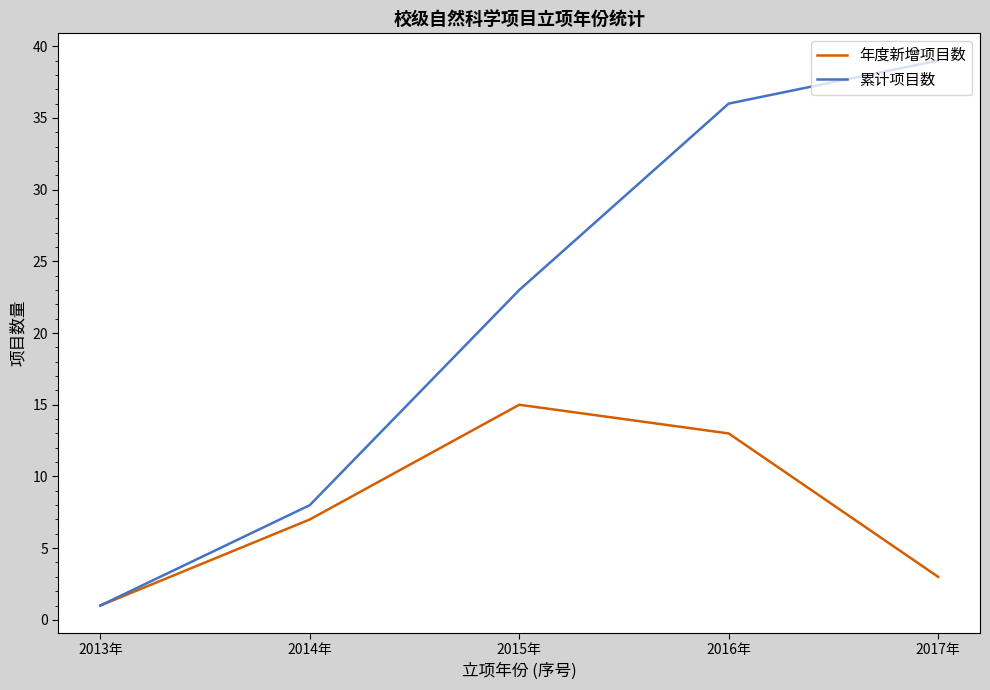

At how many categories does at least one series exceed 21?

3